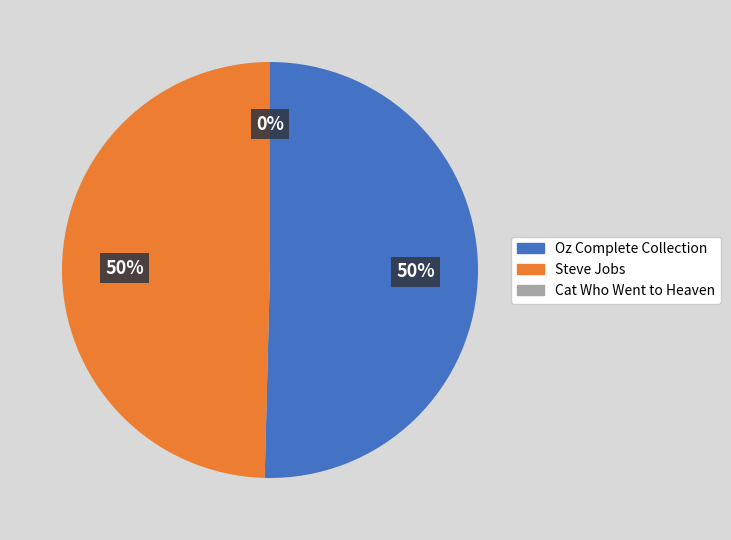

What is the ratio of the value at Oz Complete Collection to the value at Steve Jobs?

1.0